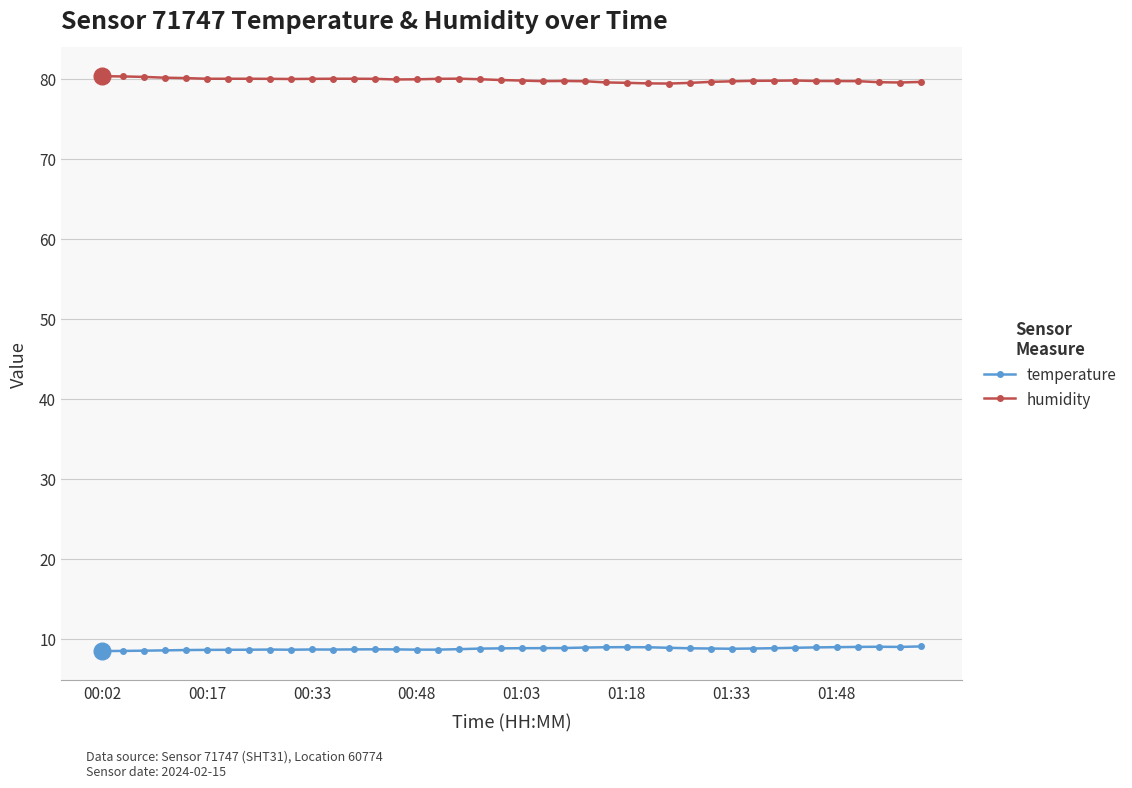

At how many categories does at least one series exceed 29?

40